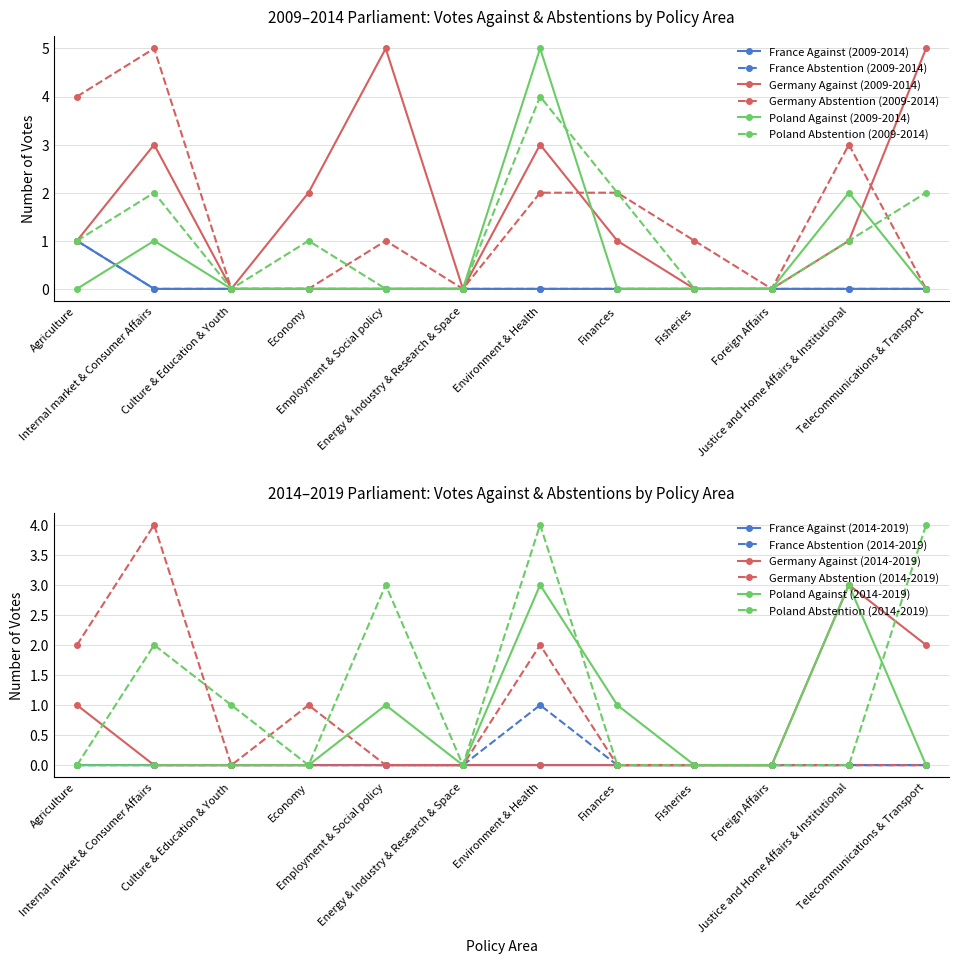

How many data points in Germany Abstention (2009-2014) are less than 1?

5